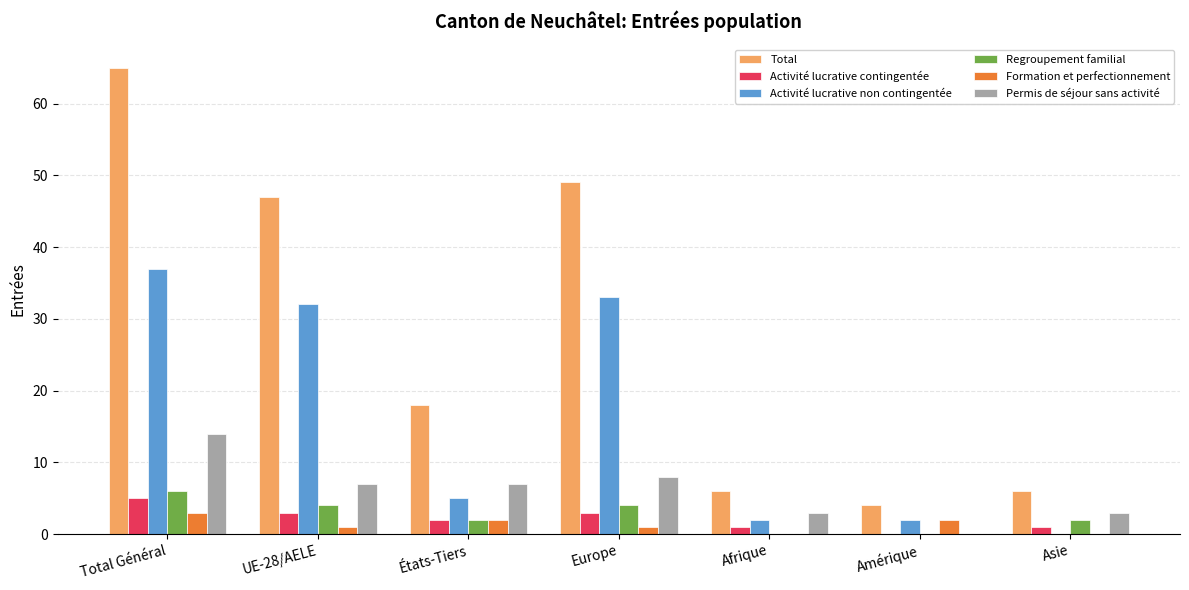

Which series changed the most between Total Général and Europe?

Total